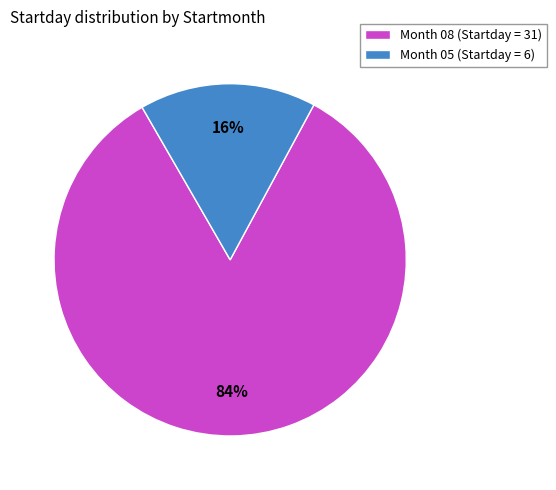

Which has a higher value, Month 08 (Startday = 31) or Month 05 (Startday = 6)?

Month 08 (Startday = 31)